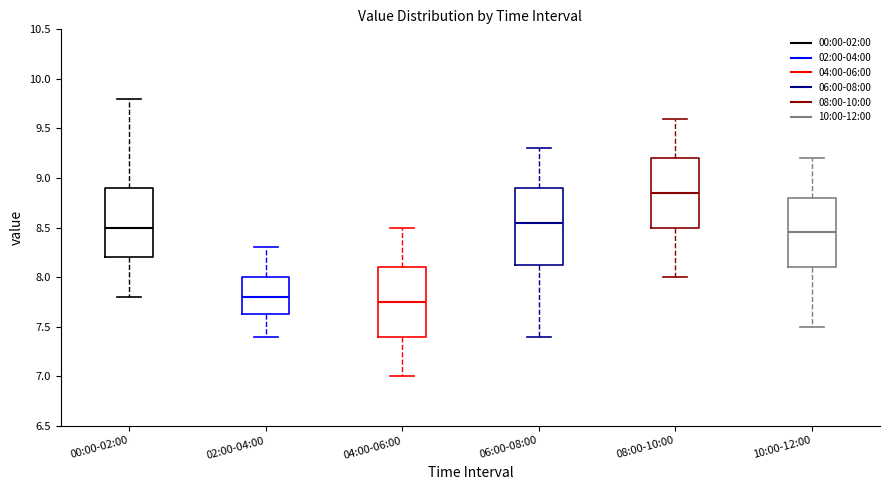

Where is the upper edge of the box for 00:00-02:00 on the y-axis? The values are not printed on the chart, so give them approximately, as read against the axis.

8.90